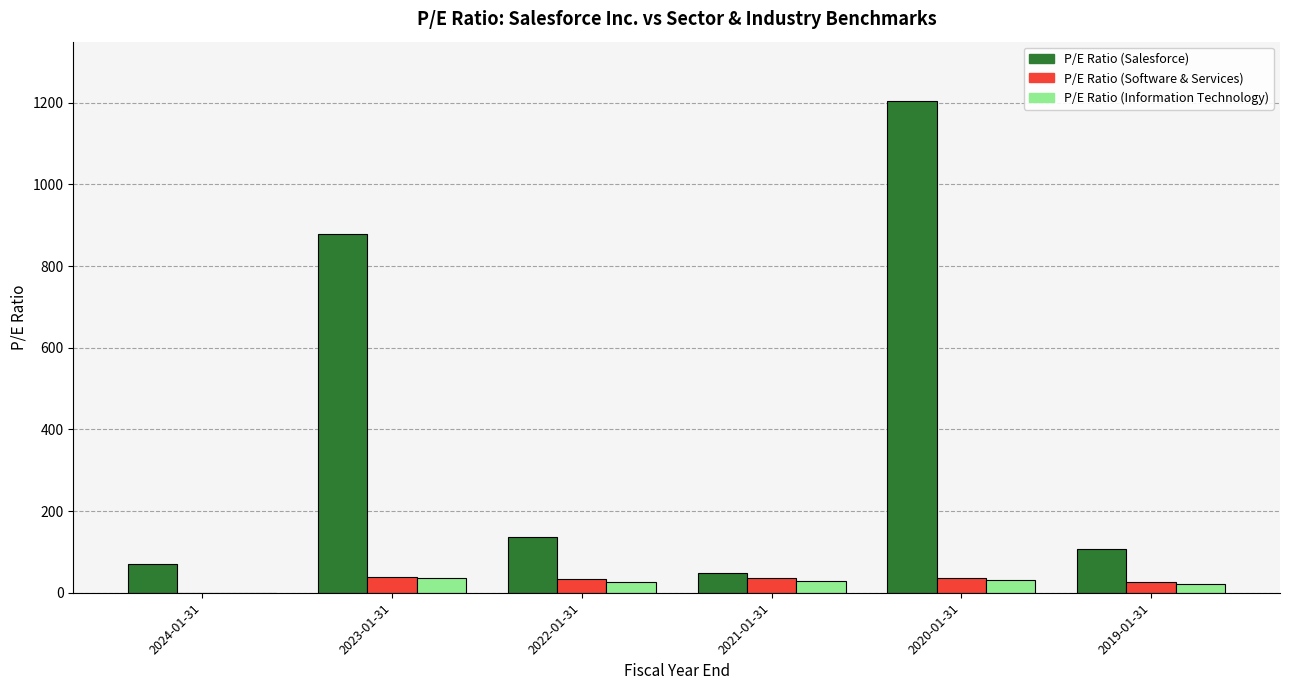

Is the value of P/E Ratio (Salesforce) at 2019-01-31 greater than the value of P/E Ratio (Software & Services) at 2024-01-31?

Yes